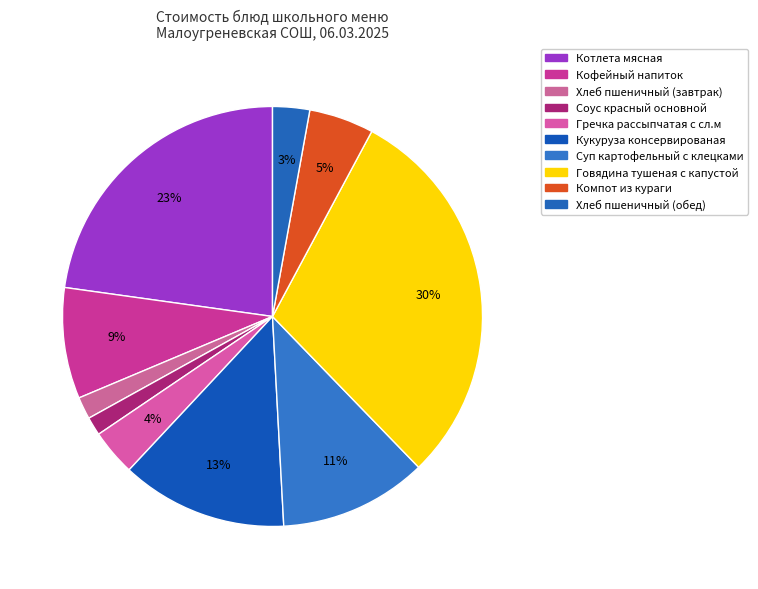

What percentage is the Хлеб пшеничный (обед) slice, to the nearest percent?

3%